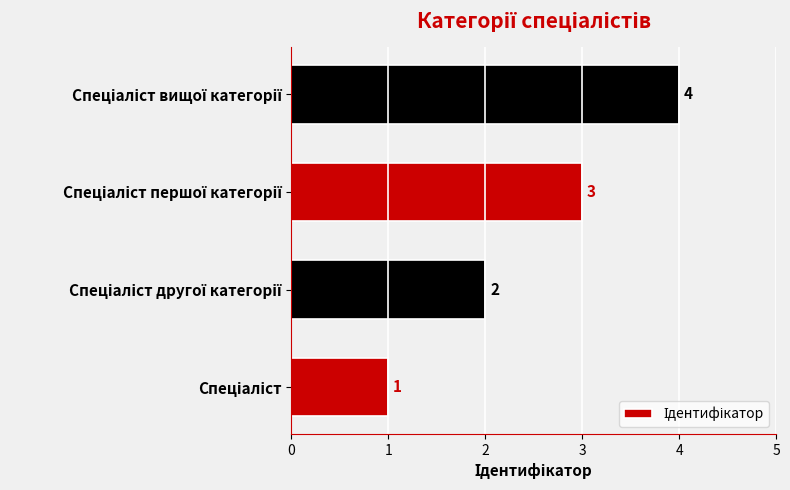

What is the difference between the maximum and minimum values?

3